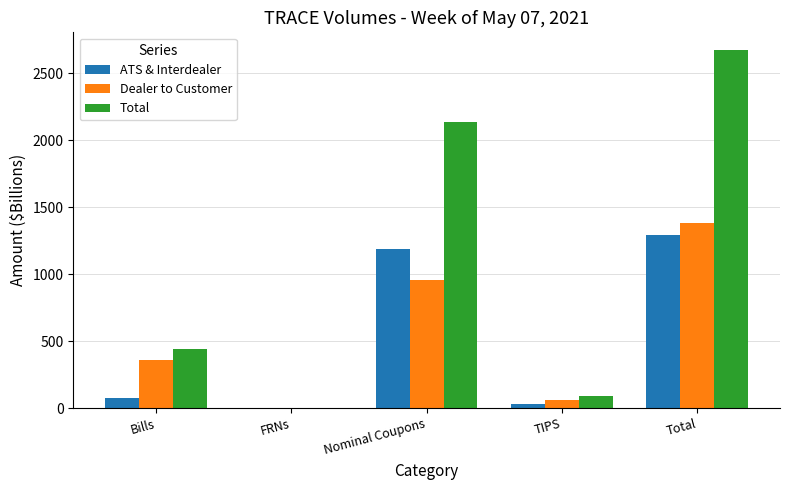

What is the sum of all ATS & Interdealer values?

2580.2